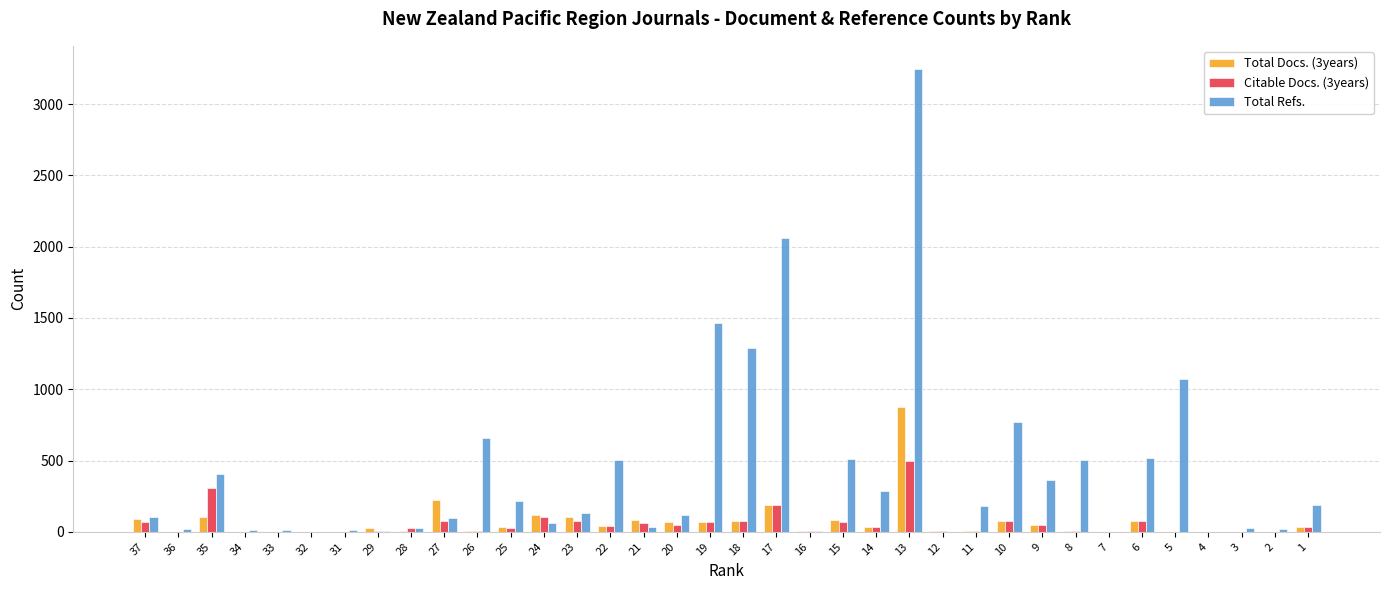

How many data points does each series have?

36